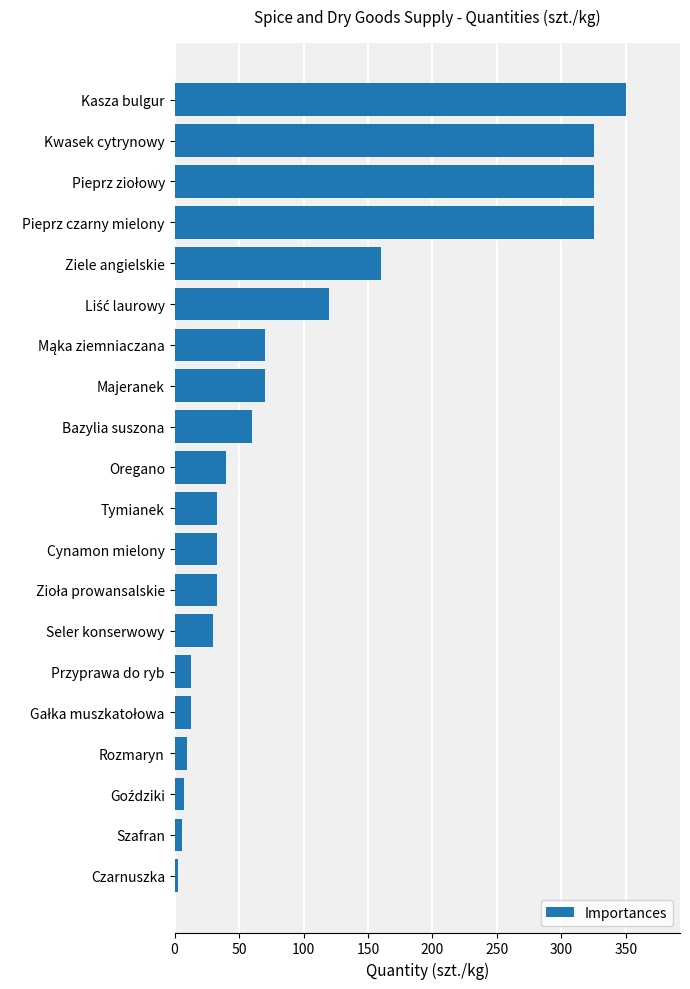

True or false: the data shows 40 at Oregano.

True